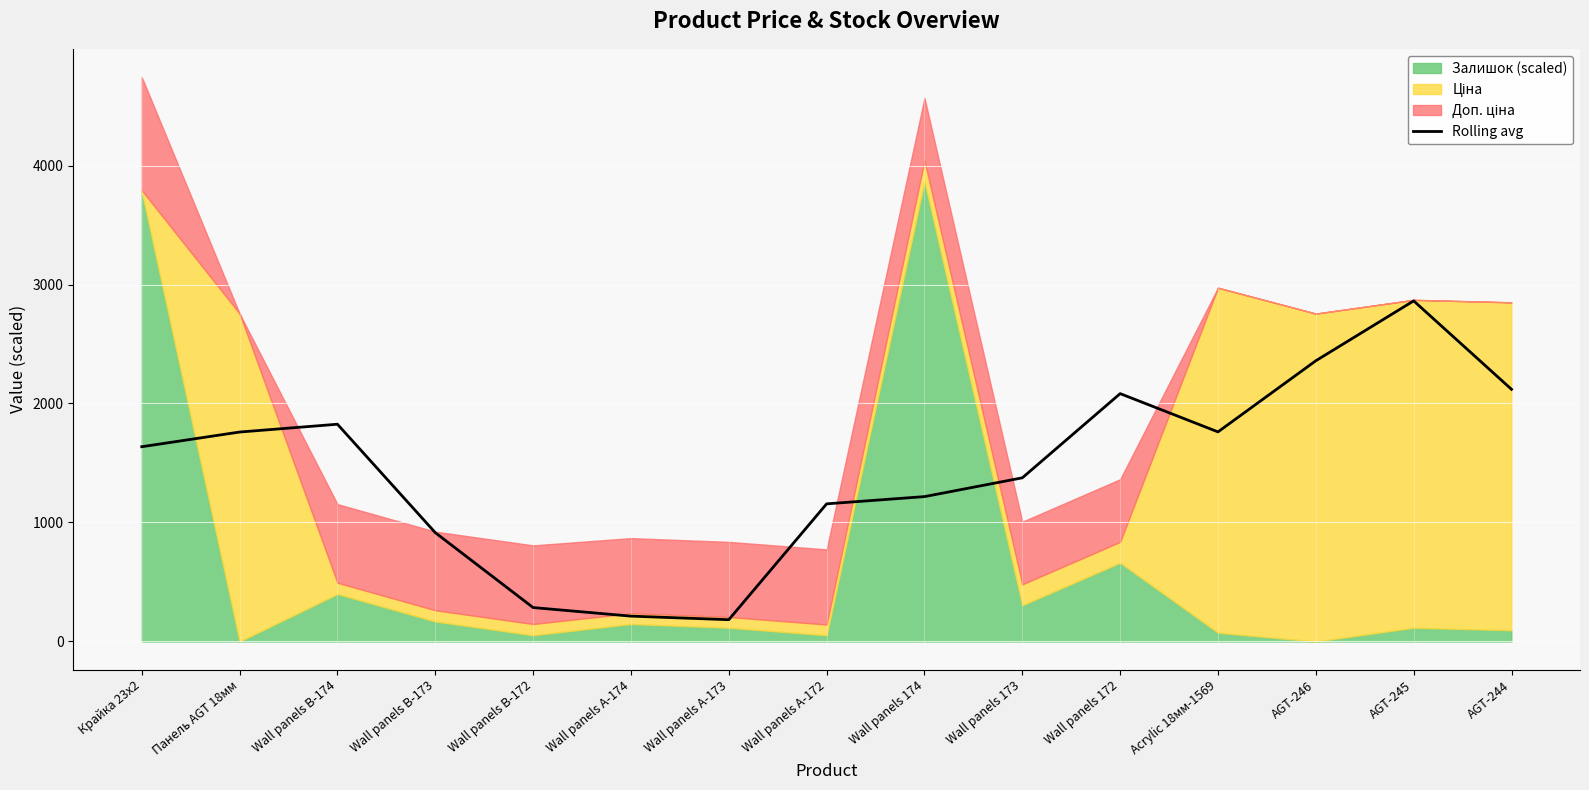

Is it true that the value at Крайка 23x2 is 826.0?

False